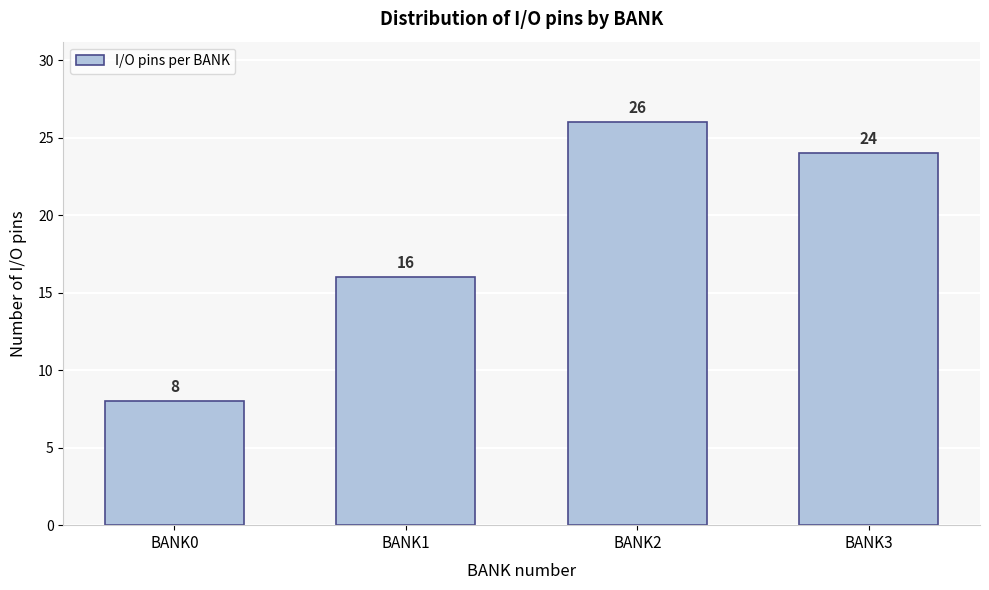

Reading right to left, what are all the values shown in this chart?

BANK3=24	BANK2=26	BANK1=16	BANK0=8